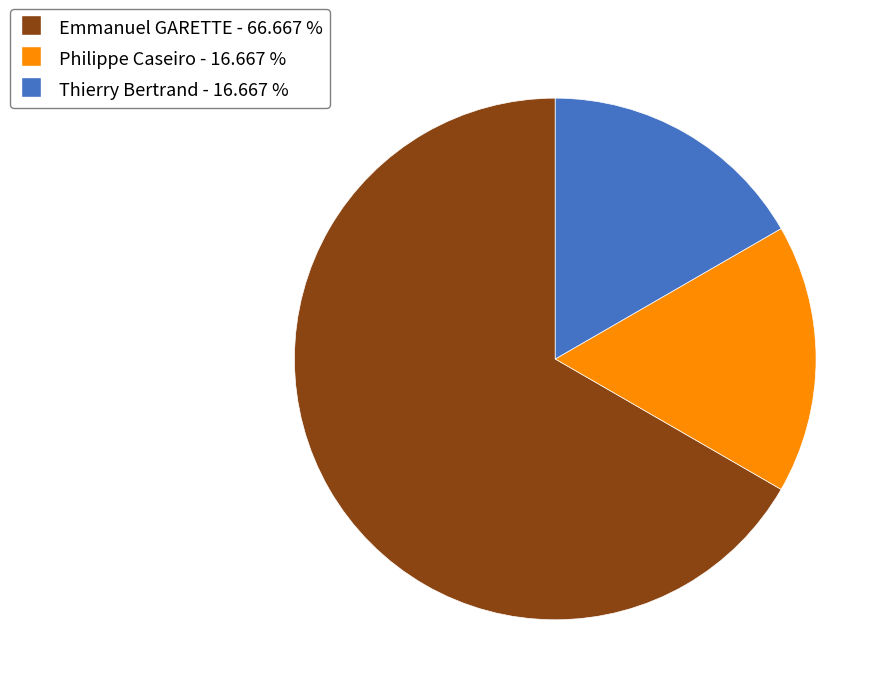

Which slice is the largest?

Emmanuel GARETTE - 66.667 %